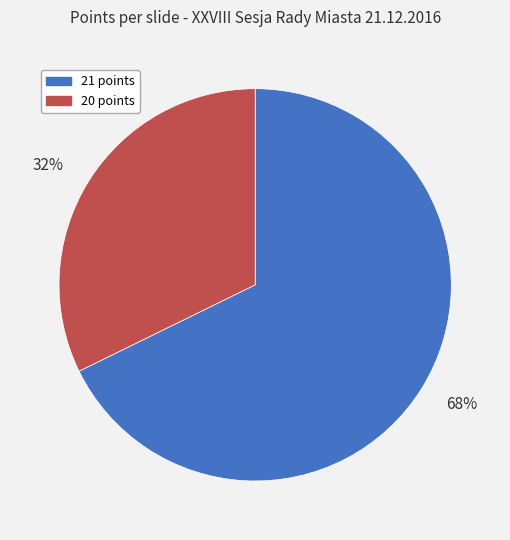

What percentage is the 21 points slice, to the nearest percent?

68%